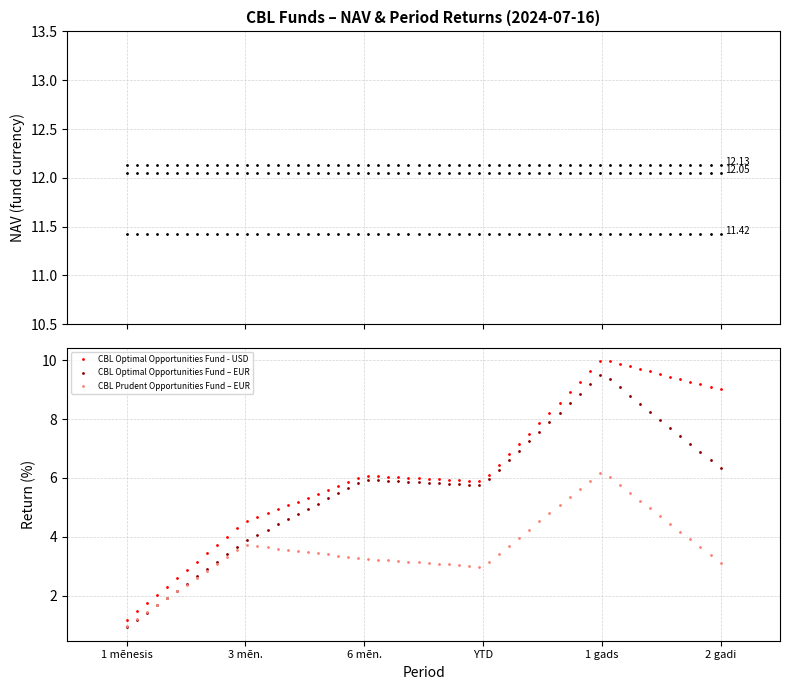

What is the label of the 3rd point from the left?

6 mēn.